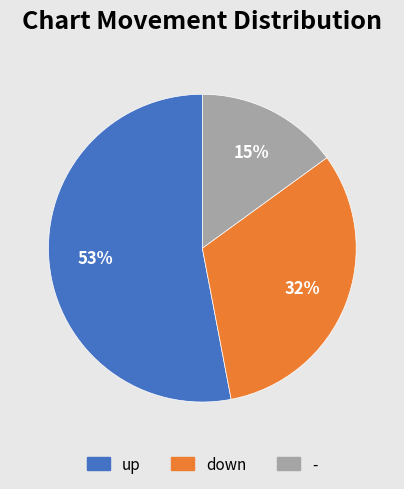

To the nearest percent, what portion does - represent?

15%